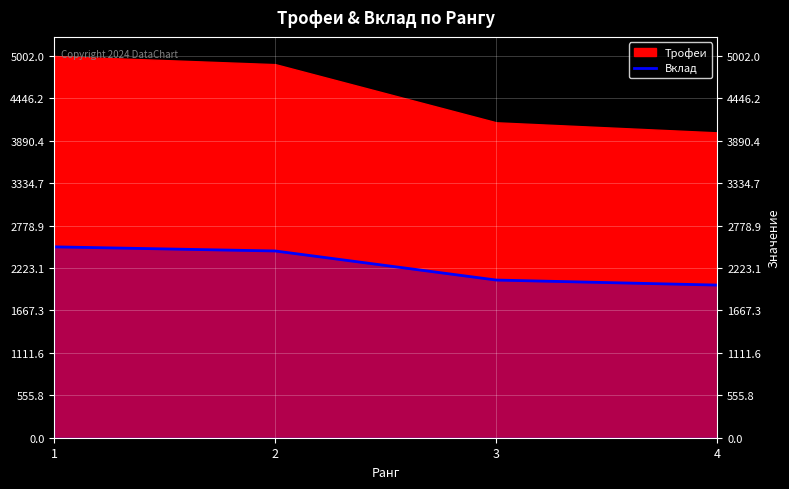

Approximately how many times larger is the value at 1 compared to 4?

1.3